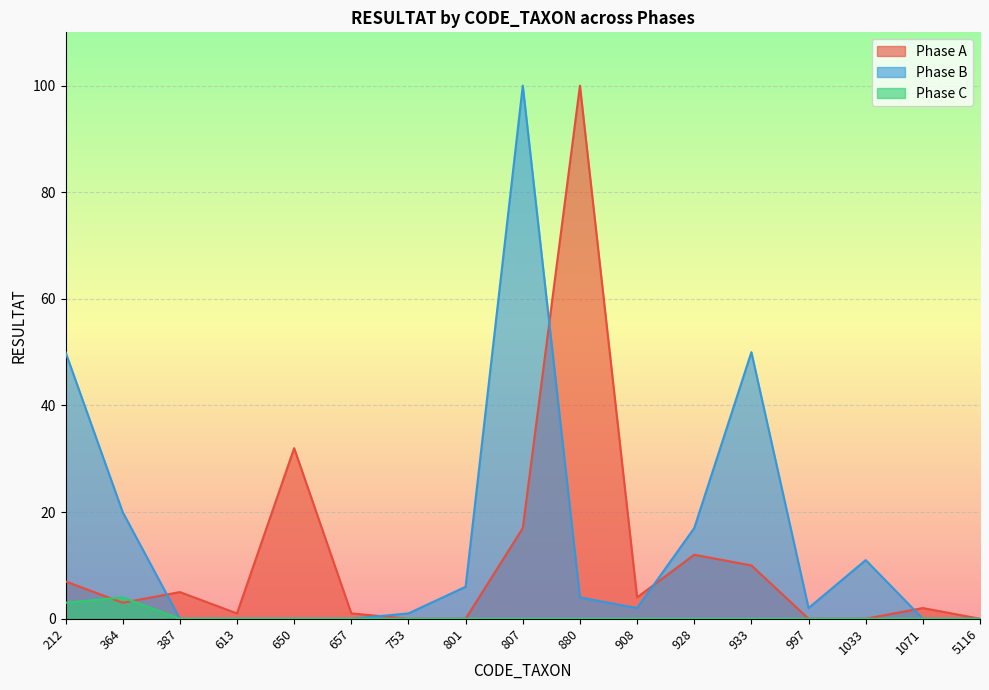

What is the value of the Phase C point at the 1st from the left?

3